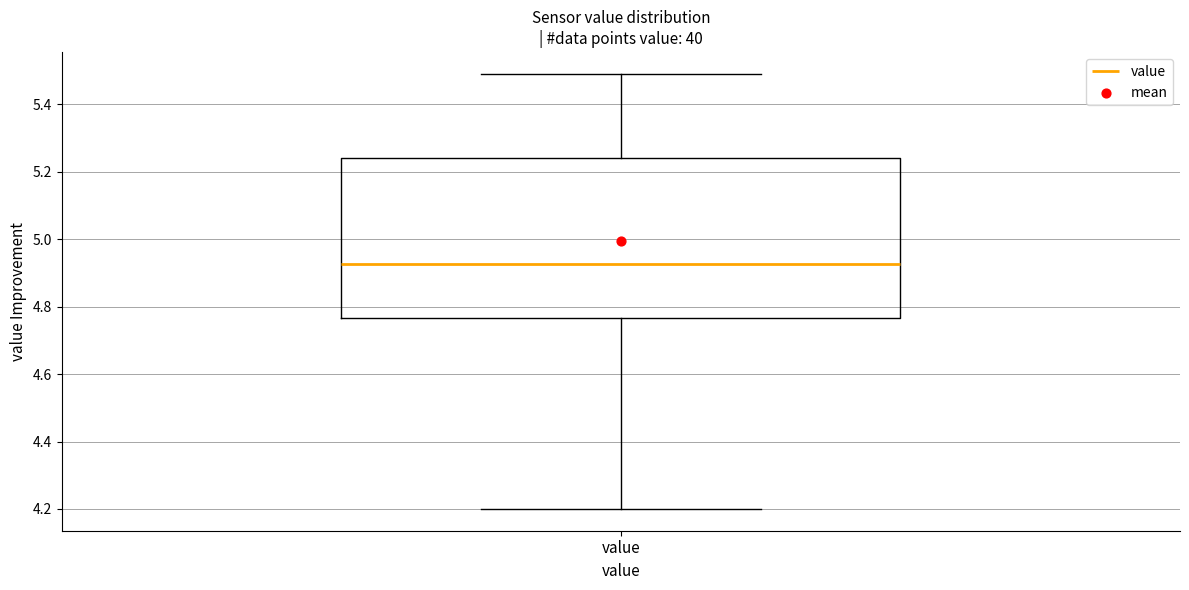

Transcribe this box plot: give where the median line is, the range the box spans, and where the two whiskers end, as read against the y-axis. The values are not printed on the chart, so give them approximately, as read against the axis.

median 4.92, box 4.76 to 5.24, whiskers 4.20 to 5.50